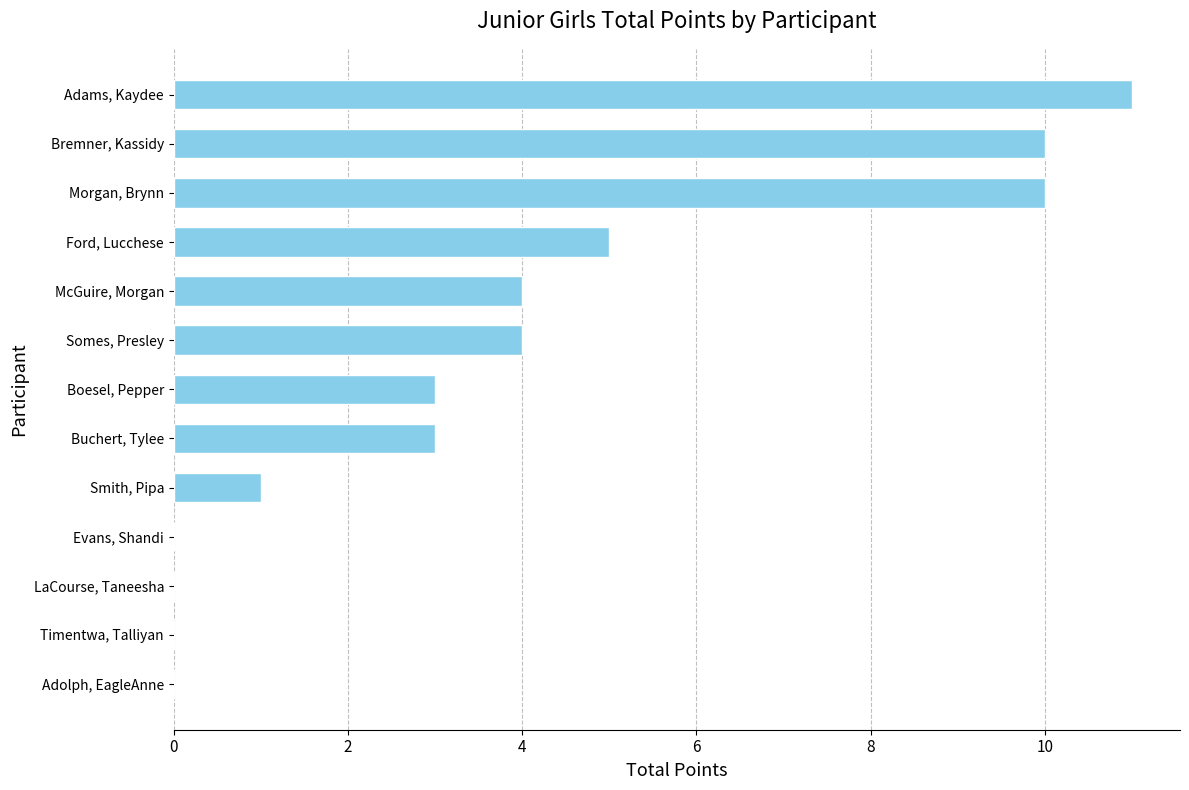

The chart shows a value of 3 at Boesel, Pepper. True or false?

True